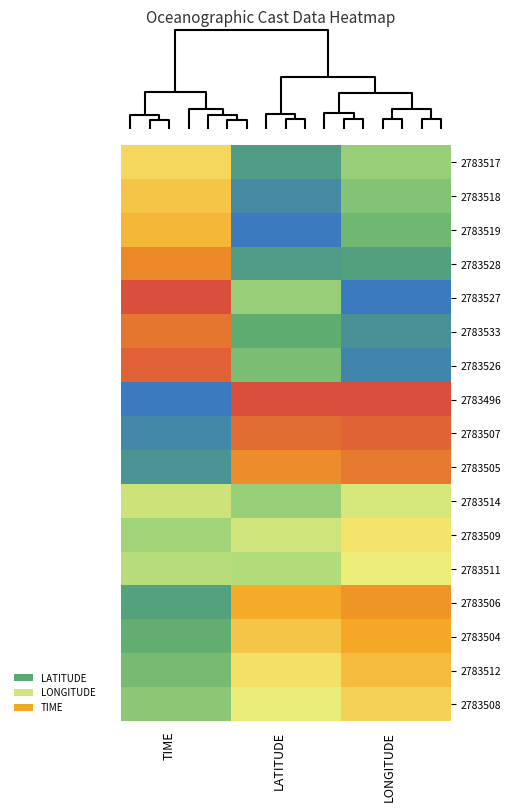

Reading left to right, extract all data points from this chart.

2783517: TIME=0.7	LATITUDE=0.1	LONGITUDE=0.4
2783518: TIME=0.7	LATITUDE=0.1	LONGITUDE=0.3
2783519: TIME=0.8	LATITUDE=0.0	LONGITUDE=0.3
2783528: TIME=0.9	LATITUDE=0.1	LONGITUDE=0.2
2783527: TIME=1.0	LATITUDE=0.4	LONGITUDE=0.0
2783533: TIME=0.9	LATITUDE=0.2	LONGITUDE=0.1
2783526: TIME=1.0	LATITUDE=0.3	LONGITUDE=0.0
2783496: TIME=0.0	LATITUDE=1.0	LONGITUDE=1.0
2783507: TIME=0.1	LATITUDE=0.9	LONGITUDE=1.0
2783505: TIME=0.1	LATITUDE=0.9	LONGITUDE=0.9
2783514: TIME=0.5	LATITUDE=0.4	LONGITUDE=0.5
2783509: TIME=0.4	LATITUDE=0.5	LONGITUDE=0.6
2783511: TIME=0.4	LATITUDE=0.4	LONGITUDE=0.6
2783506: TIME=0.2	LATITUDE=0.8	LONGITUDE=0.8
2783504: TIME=0.2	LATITUDE=0.7	LONGITUDE=0.8
2783512: TIME=0.3	LATITUDE=0.6	LONGITUDE=0.7
2783508: TIME=0.3	LATITUDE=0.6	LONGITUDE=0.7